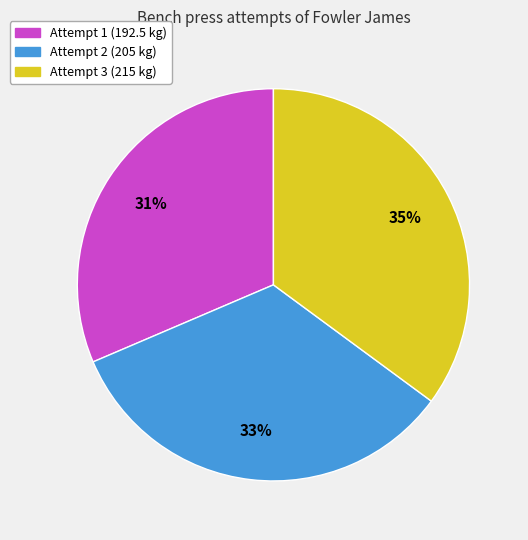

To the nearest percent, what is the difference between the largest and smallest slice percentages?

4%